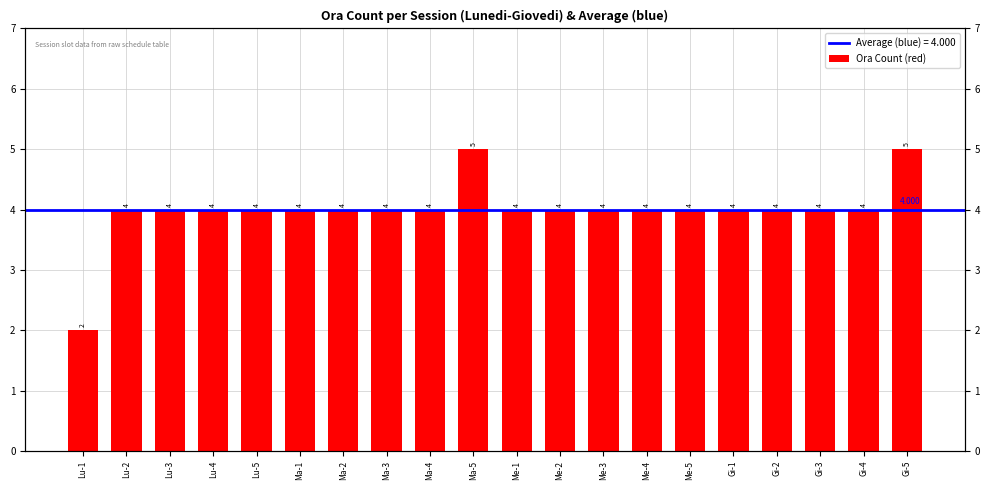

What is the difference between the values at Me-1 and Ma-5?

1